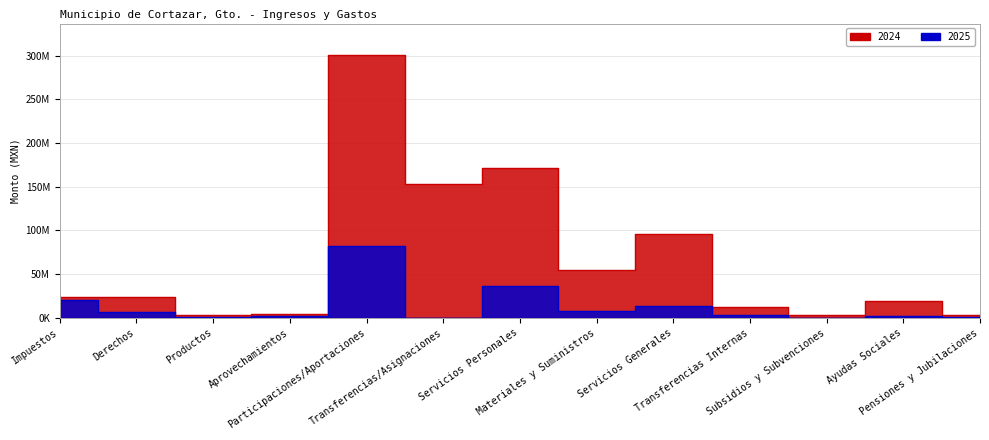

Between Ayudas Sociales and Pensiones y Jubilaciones, which series saw the biggest shift?

2024